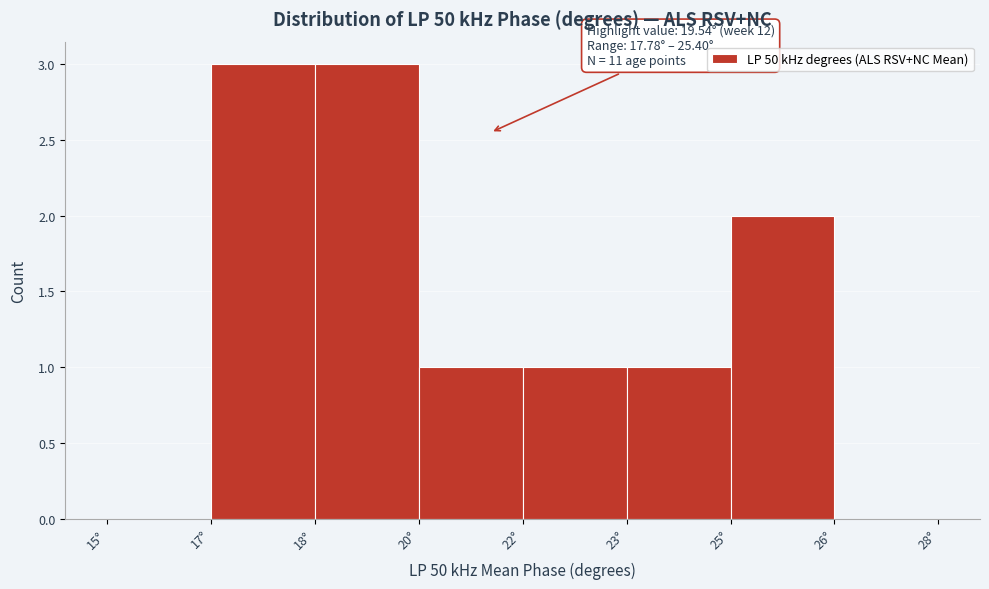

Reading left to right, extract all data points from this chart.

15°=0	17°=3	18°=3	20°=1	22°=1	23°=1	25°=2	26°=0